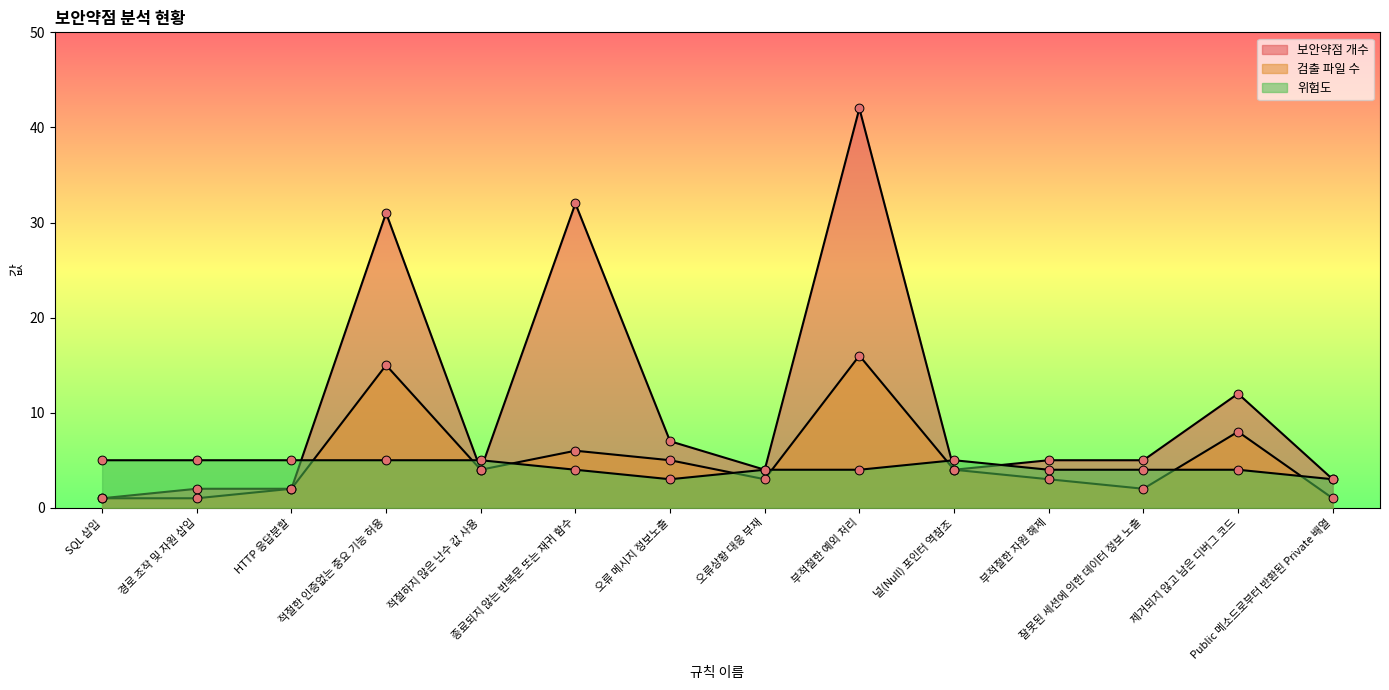

Which series contains the highest Y value?

보안약점 개수